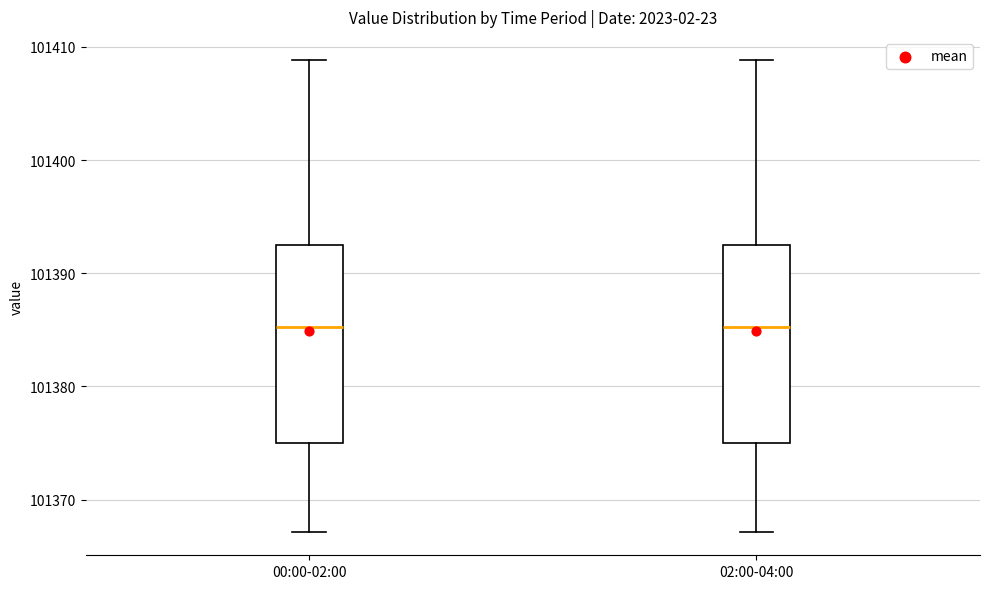

Where is the lower edge of the box for 02:00-04:00 on the y-axis? The values are not printed on the chart, so give them approximately, as read against the axis.

101375